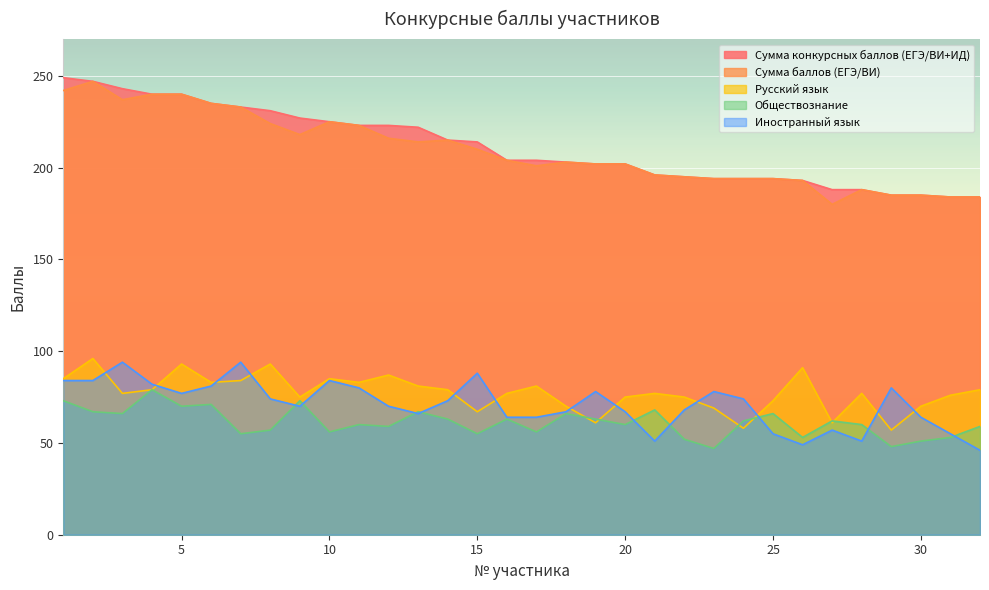

At which category does Обществознание reach its first local peak?

4